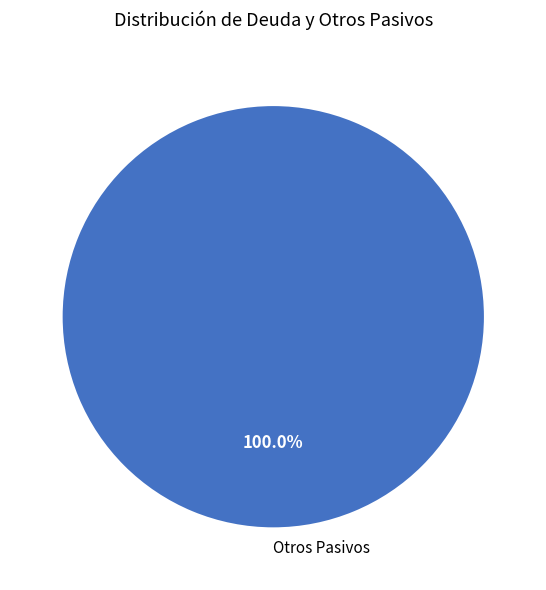

Rank the categories by value from lowest to highest.

Otros Pasivos